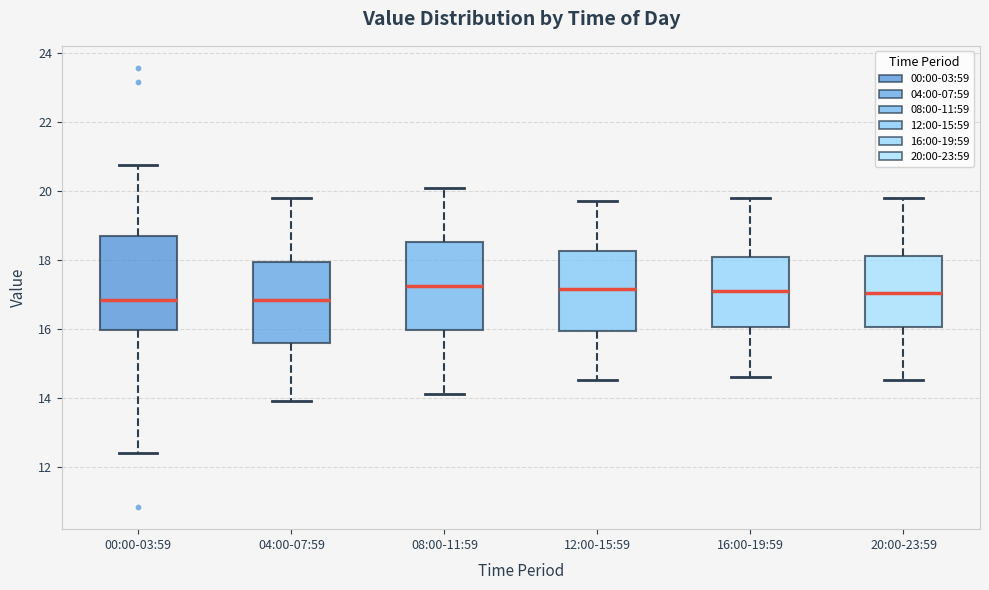

Reading left to right, read every box against the y-axis: the position of its median line, the range the box covers, and the ends of its whiskers. The values are not printed on the chart, so give them approximately, as read against the axis.

00:00-03:59: median 16.8, box 16.0 to 18.6, whiskers 12.4 to 20.8
04:00-07:59: median 16.8, box 15.6 to 18.0, whiskers 14.0 to 19.8
08:00-11:59: median 17.2, box 16.0 to 18.6, whiskers 14.2 to 20.2
12:00-15:59: median 17.2, box 16.0 to 18.2, whiskers 14.6 to 19.8
16:00-19:59: median 17.2, box 16.0 to 18.0, whiskers 14.6 to 19.8
20:00-23:59: median 17.0, box 16.0 to 18.2, whiskers 14.6 to 19.8